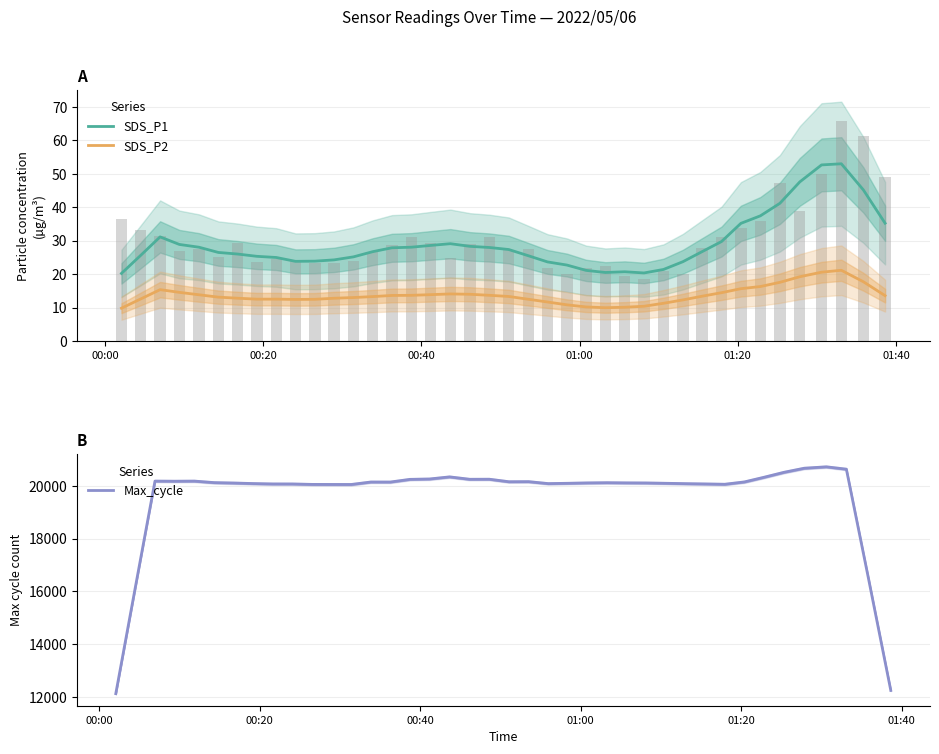

What is the maximum value for Max_cycle?

20725.8